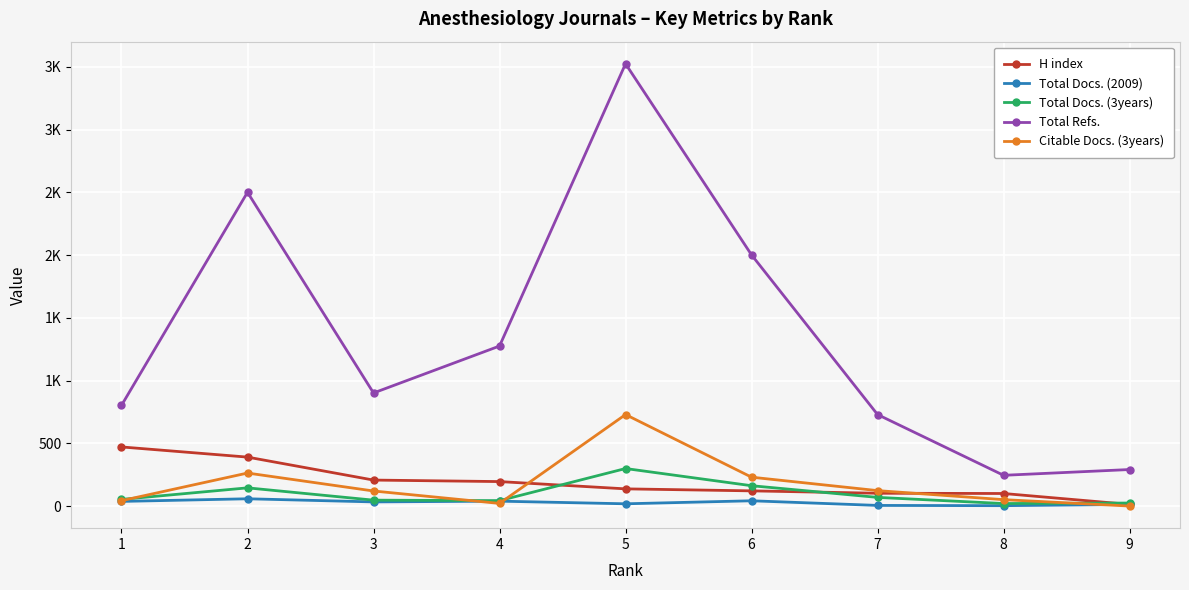

What are all the series names shown in the legend?

H index, Total Docs. (2009), Total Docs. (3years), Total Refs., Citable Docs. (3years)